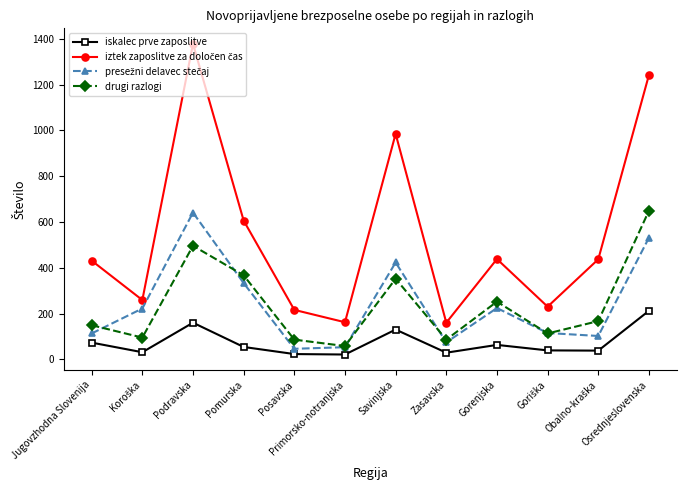

How many lines are shown in the chart?

4